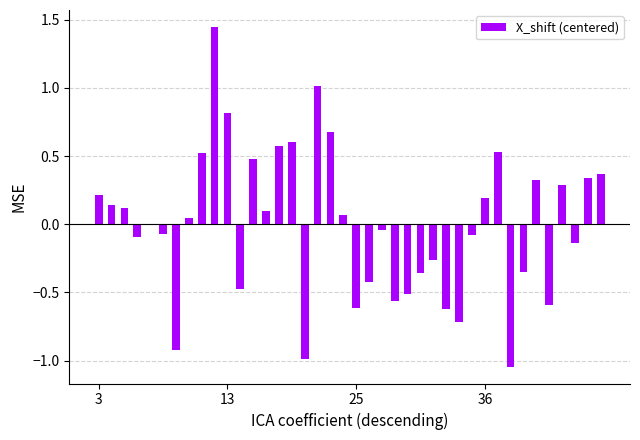

What is the difference between the maximum and minimum values?

2.5